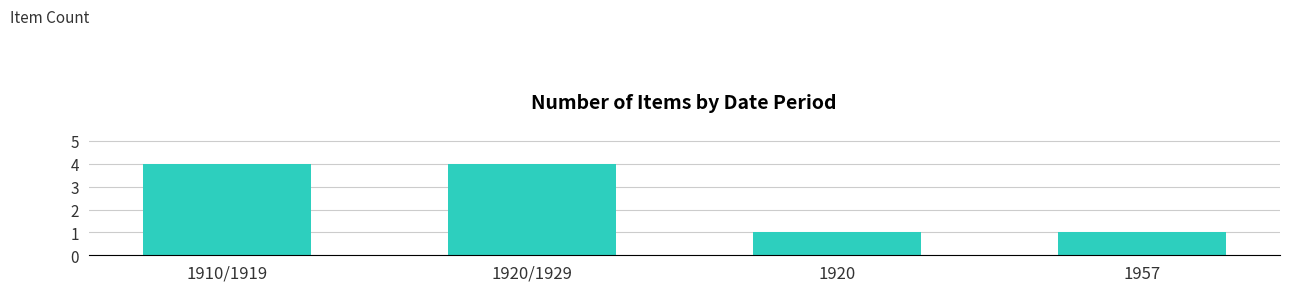

Are the bars horizontal?

No